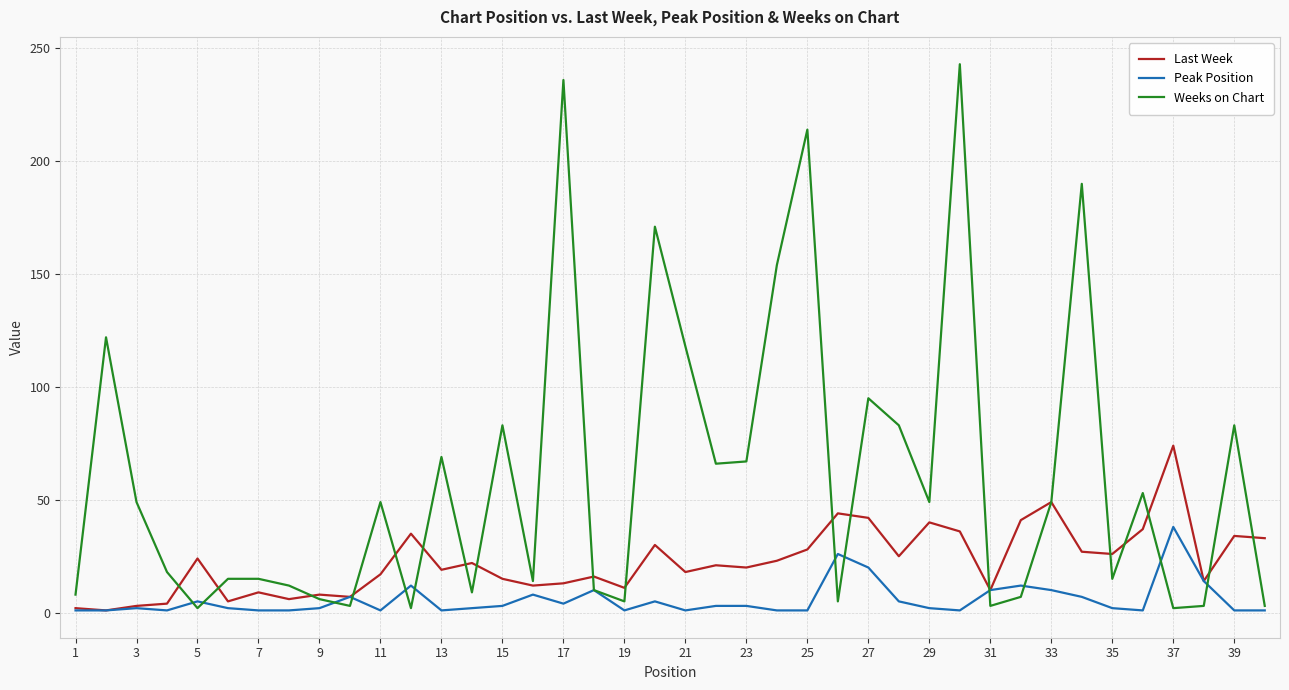

Which series has the largest total across all categories?

Weeks on Chart